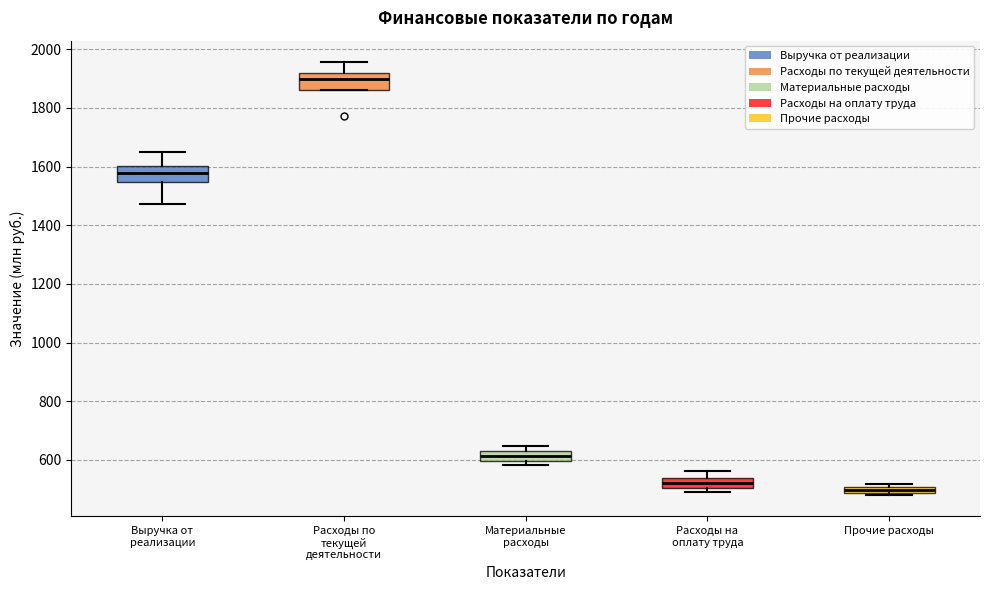

Which box's median line is the highest?

Расходы по текущей деятельности